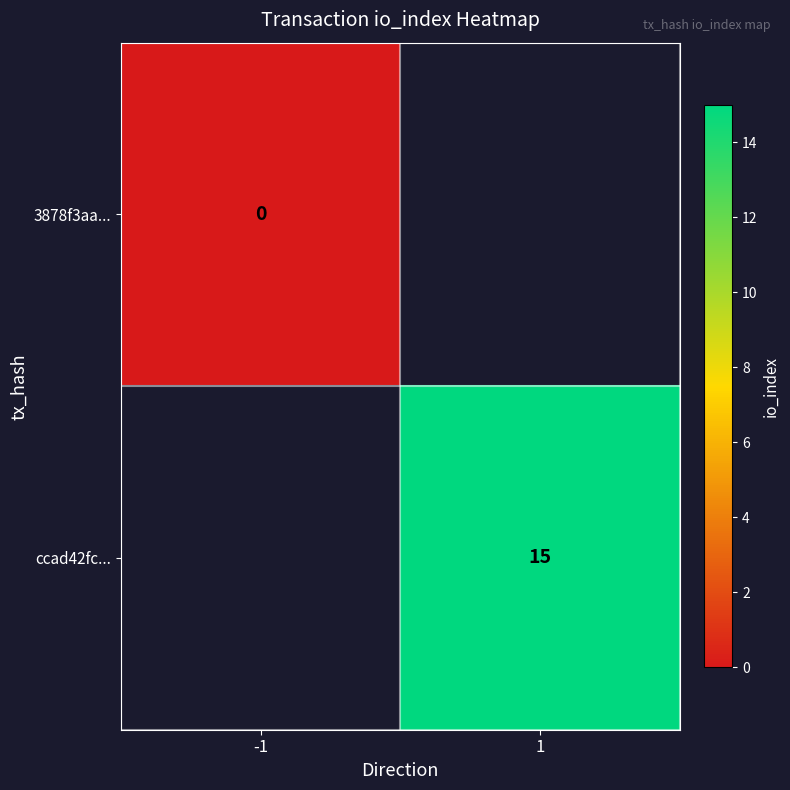

What is the maximum value shown in the chart?

15.0